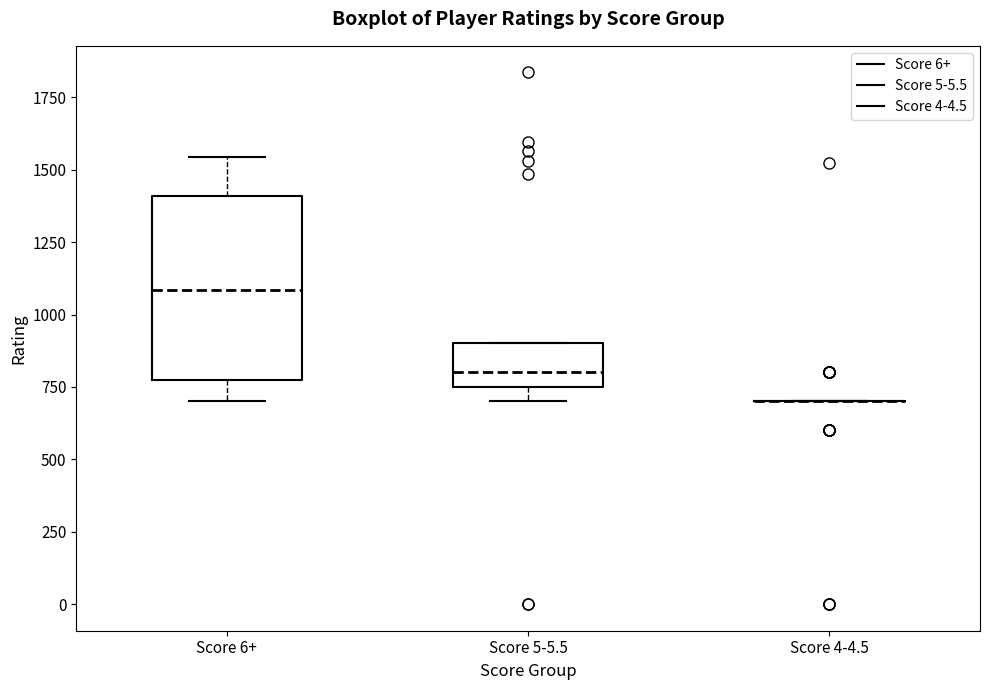

Reading left to right, transcribe this box plot: for each box, give where its median line is, the range the box spans, and where its two whiskers end, as read against the y-axis. The values are not printed on the chart, so give them approximately, as read against the axis.

Score 6+: median 1100, box 800 to 1400, whiskers 700 to 1550
Score 5-5.5: median 800, box 750 to 900, whiskers 700 to 900
Score 4-4.5: box collapsed to a line at 700, whiskers 700 to 700